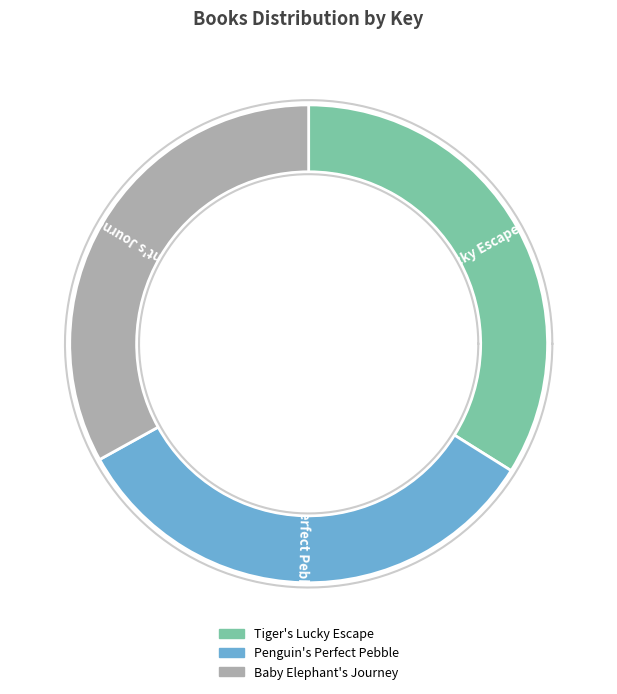

What is the total percentage of Tiger's Lucky Escape and Baby Elephant's Journey?

67.0%